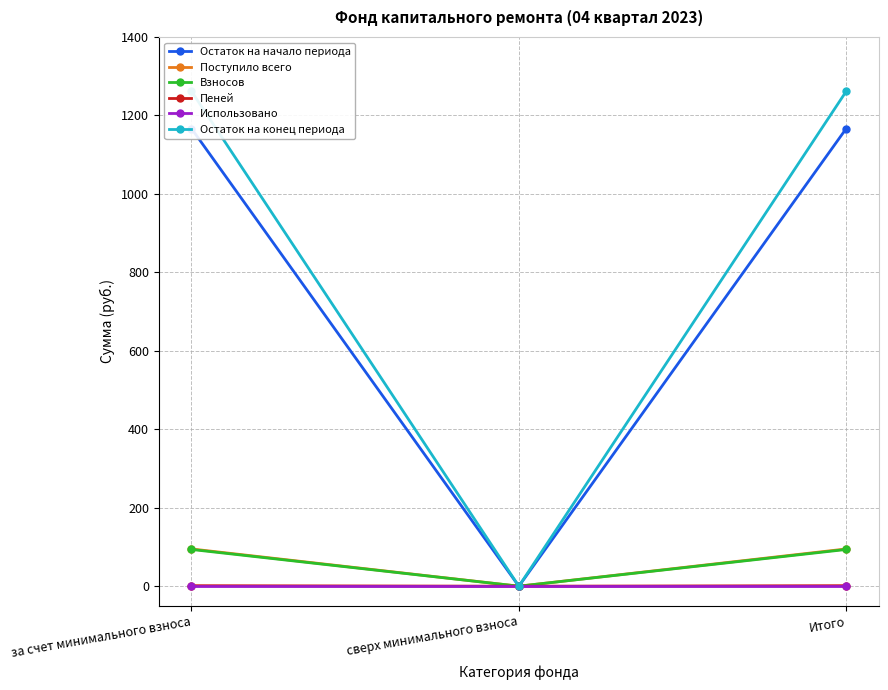

At how many categories does at least one series exceed 583?

2